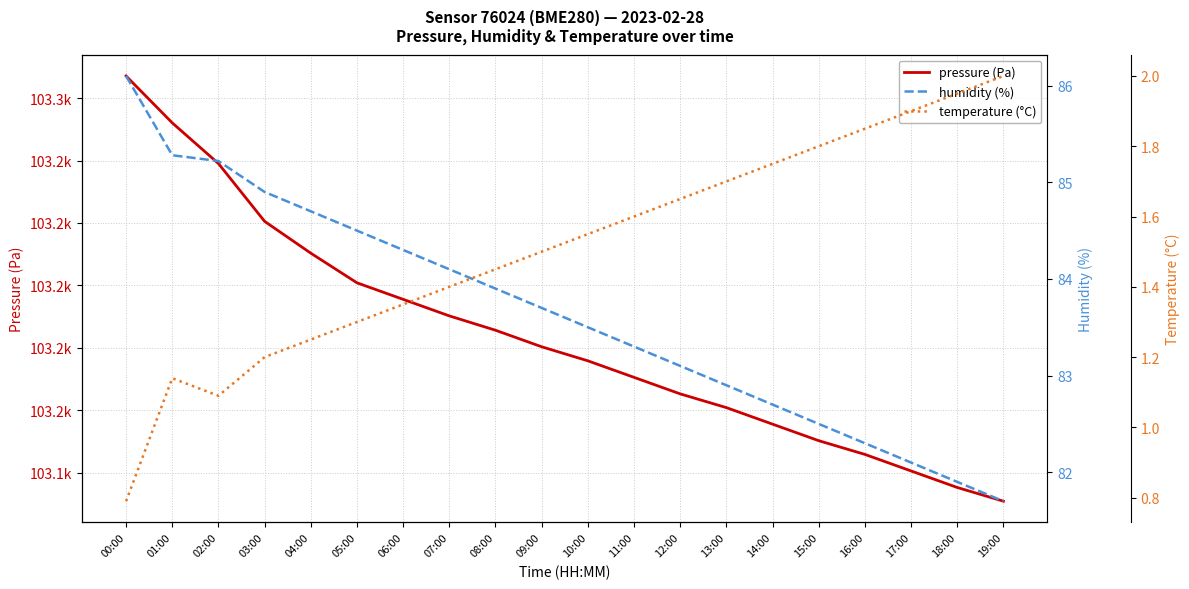

At how many categories does at least one series exceed 56008?

20